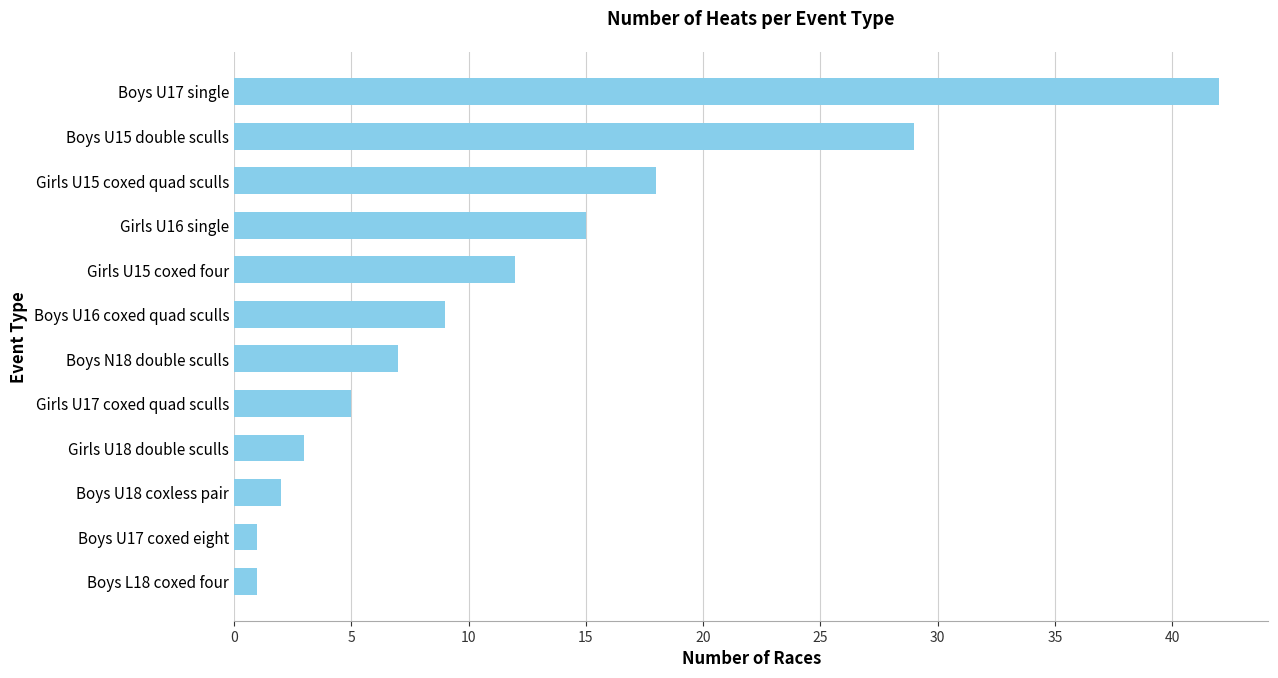

Is it true that the value at Girls U16 single is 26?

False